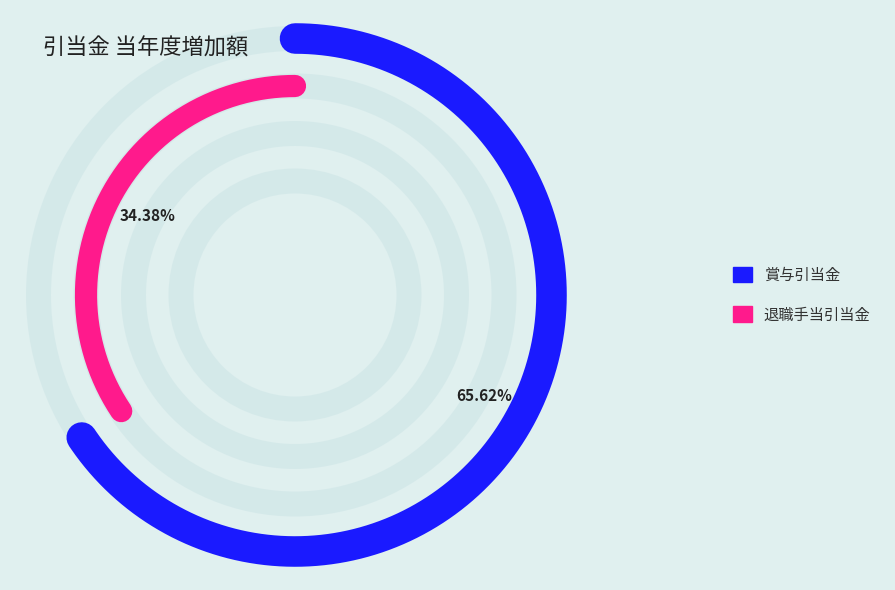

Does 賞与引当金 account for over 50% of the chart?

Yes